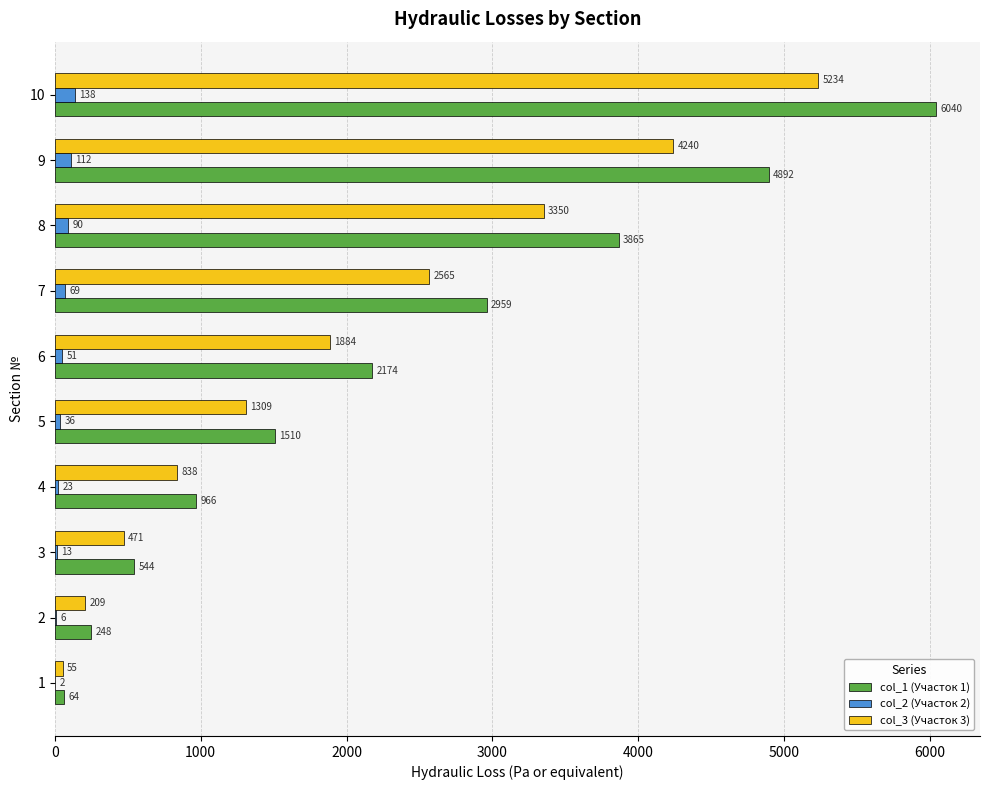

Where is col_1 (Участок 1) nearest to the value 3051?

7